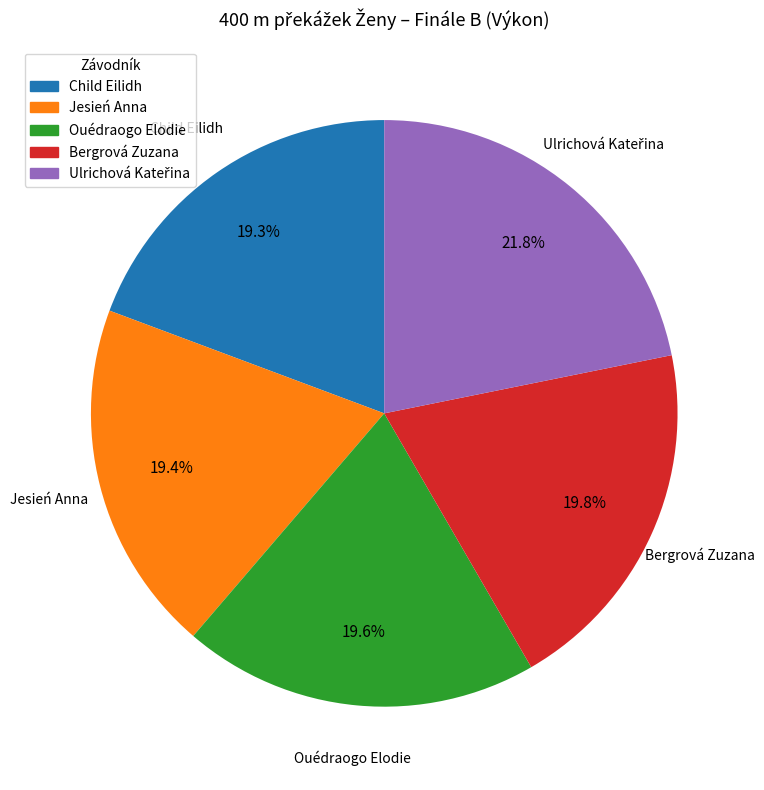

To the nearest percent, what portion does Ouédraogo Elodie represent?

20%